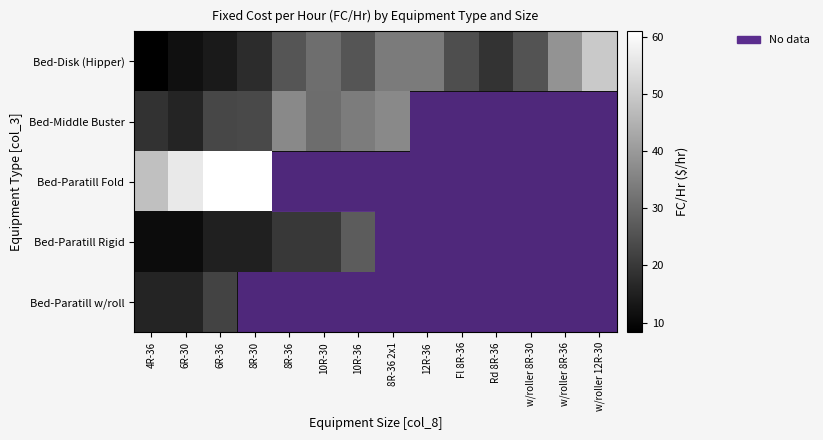

Which category has the highest value in the Bed-Paratill w/roll series?

6R-36